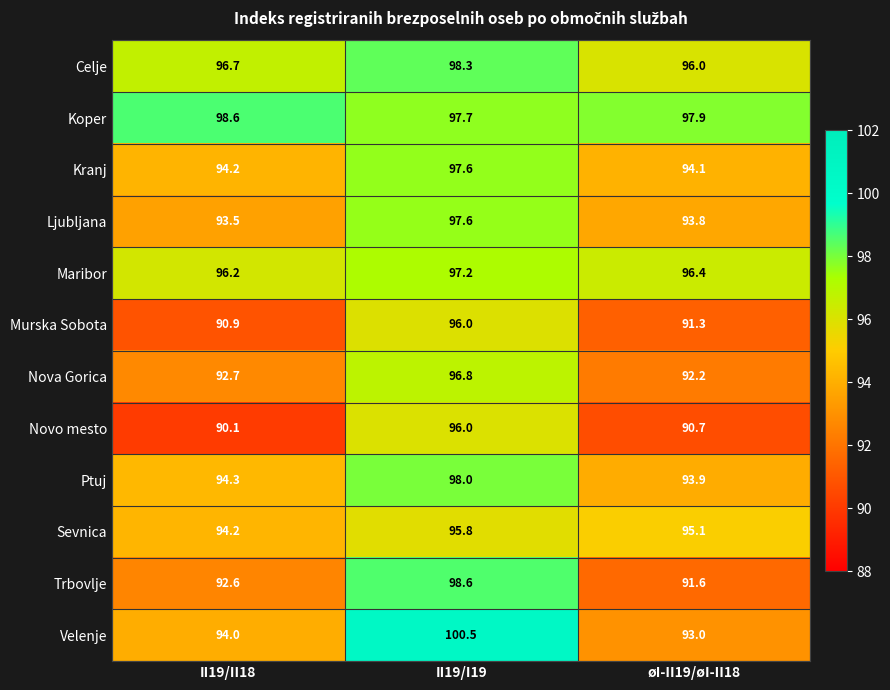

Count the number of data series in this chart.

12